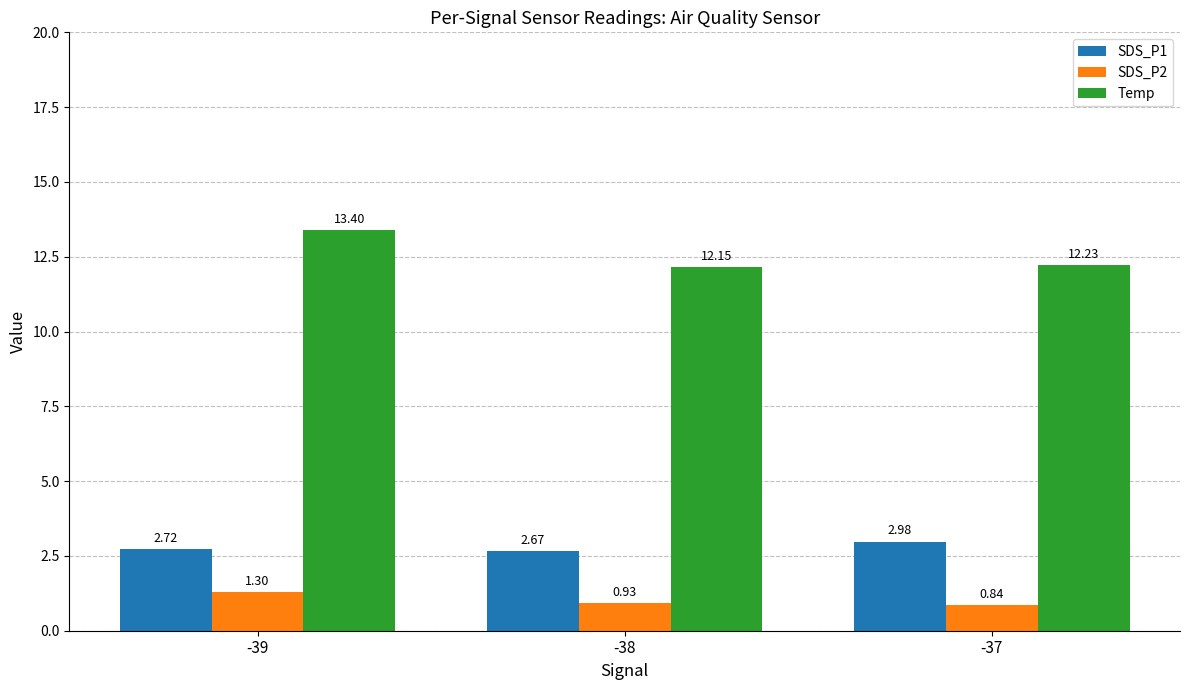

Rank the series by their maximum value, from lowest to highest.

SDS_P2, SDS_P1, Temp